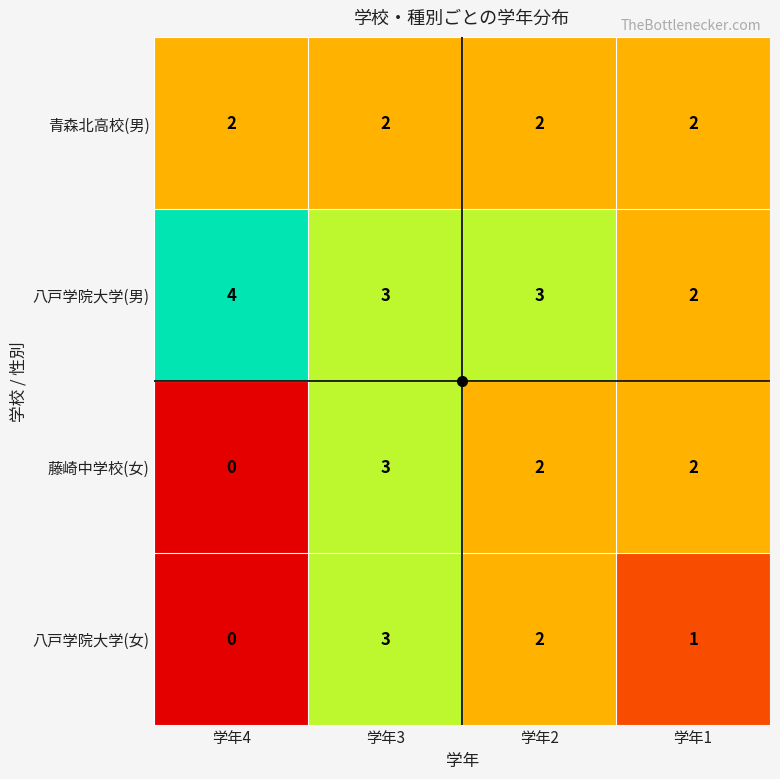

List the series in order of their overall mean, highest first.

八戸学院大学(男), 青森北高校(男), 藤崎中学校(女), 八戸学院大学(女)